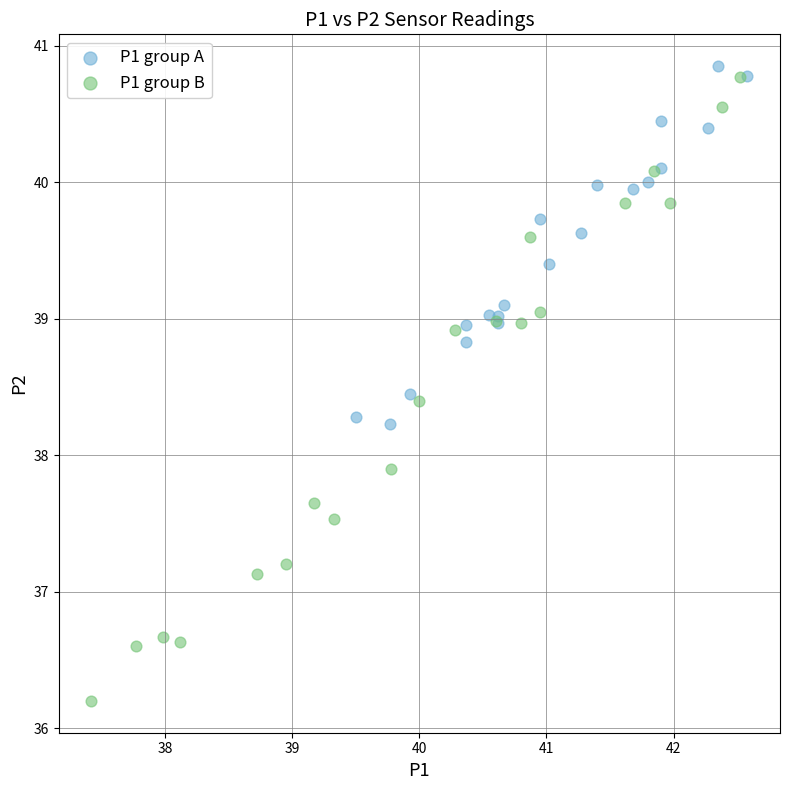

Which series has the largest Y range (max minus min)?

P1 group B